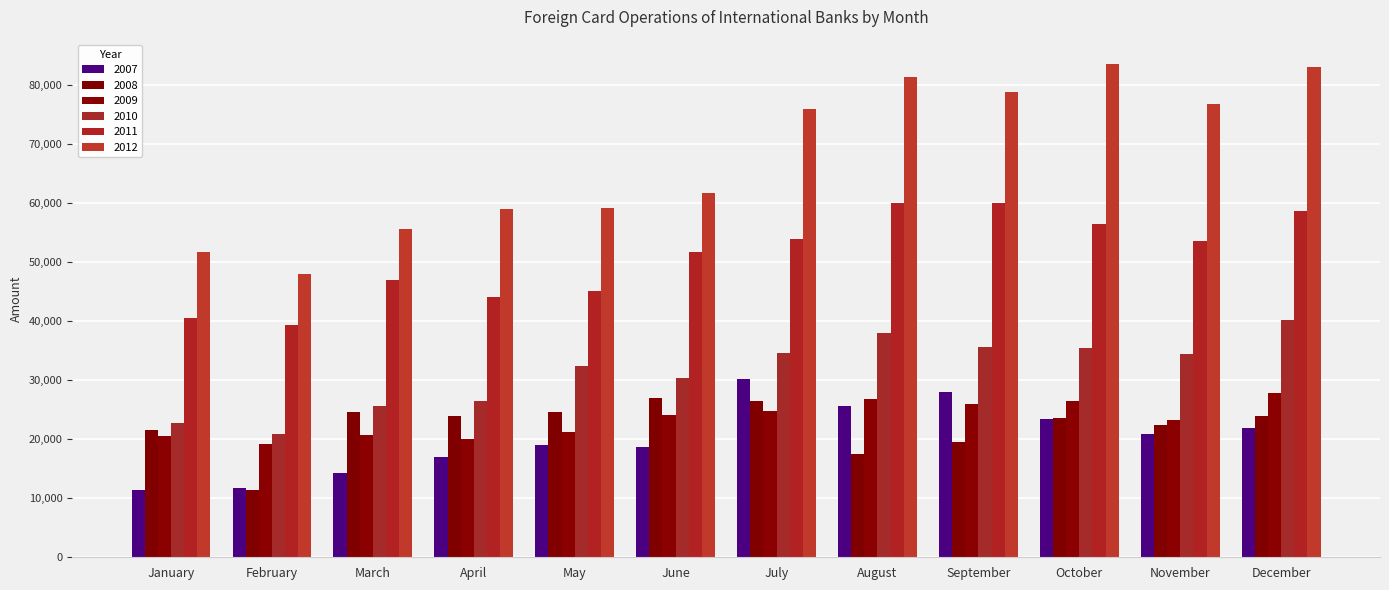

The value of 2010 at February is 20843.9. True or false?

True